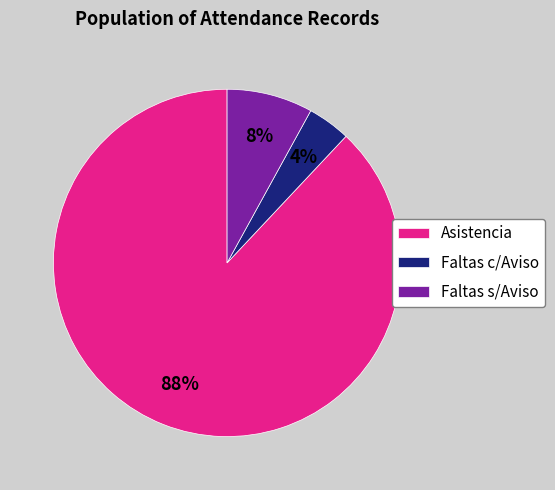

Does Faltas c/Aviso account for over 50% of the chart?

No